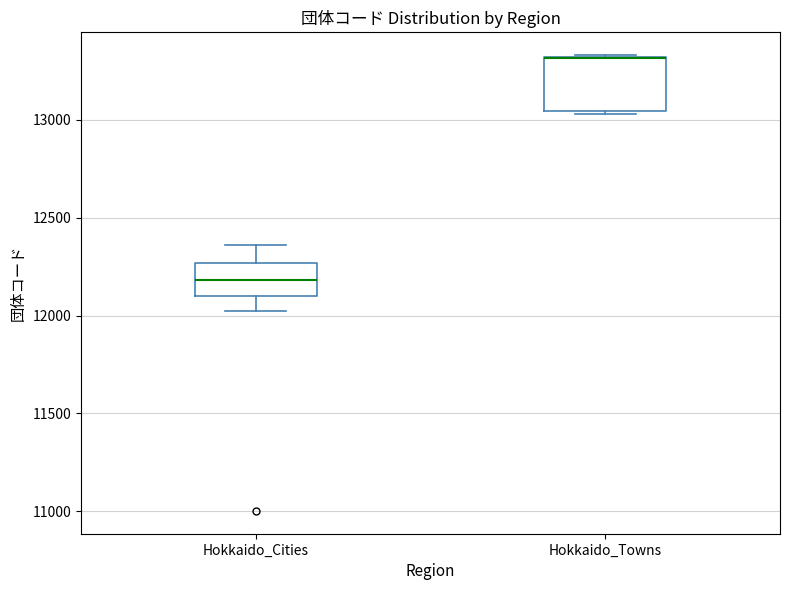

Where is the lower edge of the box for Hokkaido_Towns on the y-axis? The values are not printed on the chart, so give them approximately, as read against the axis.

13050